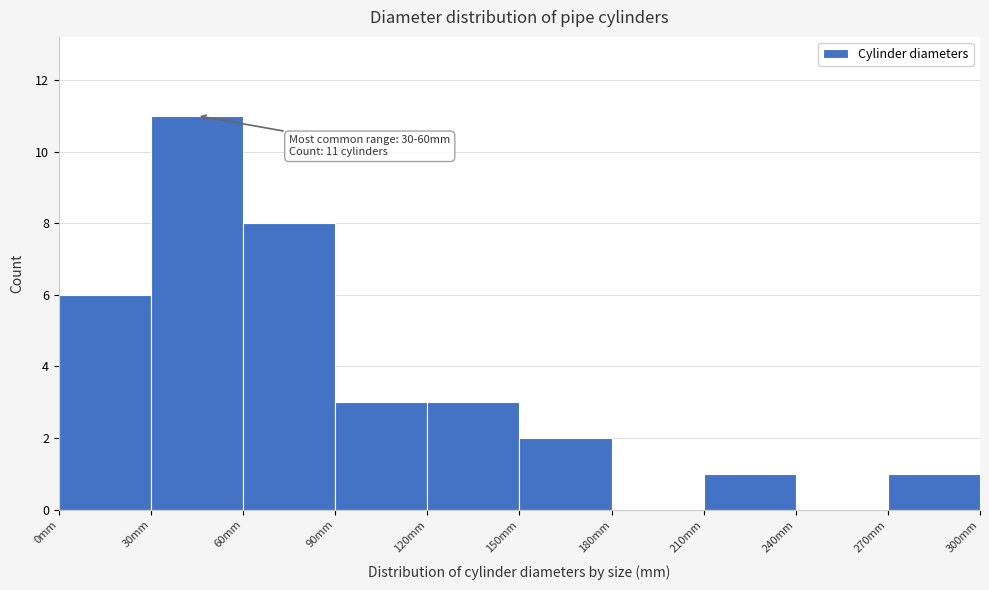

Which range on the x-axis has the tallest bar?

30 to 60